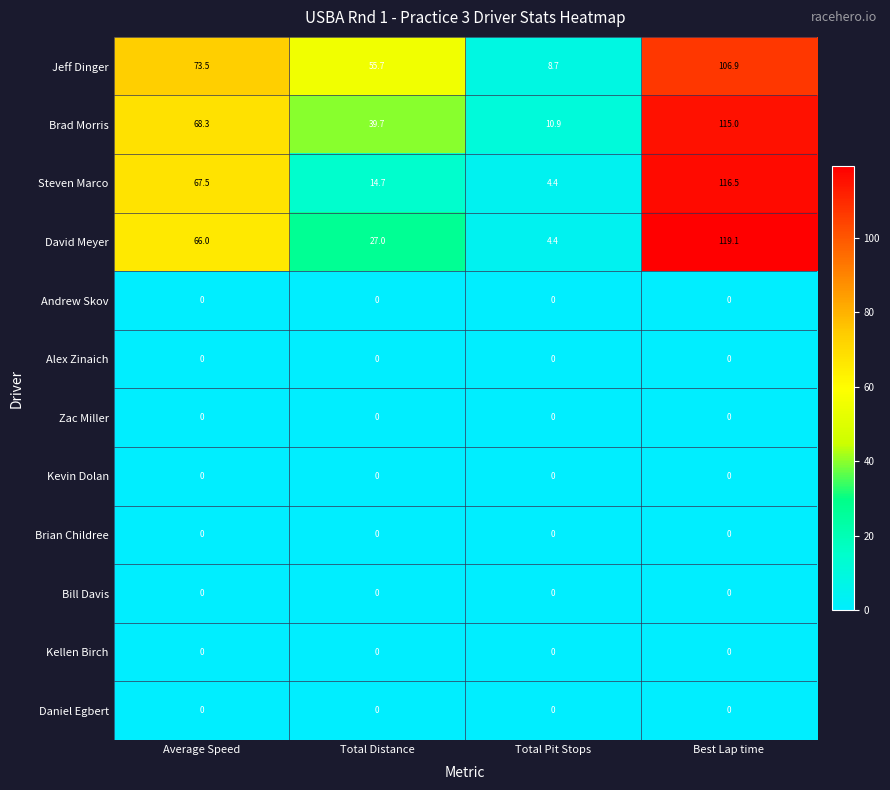

Which series has the widest spread of values?

David Meyer